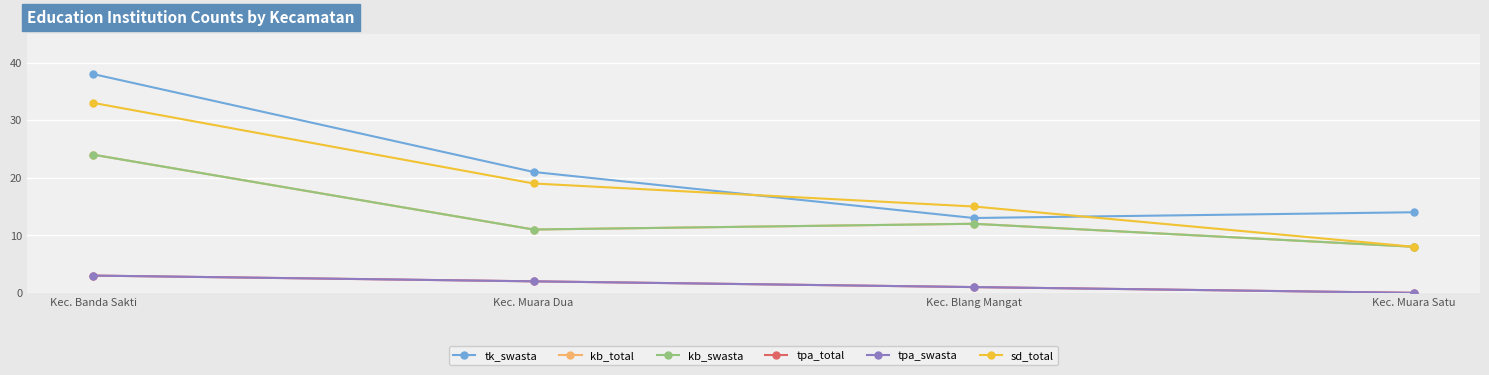

What is the difference between the tpa_swasta values at Kec. Blang Mangat and Kec. Muara Satu?

1